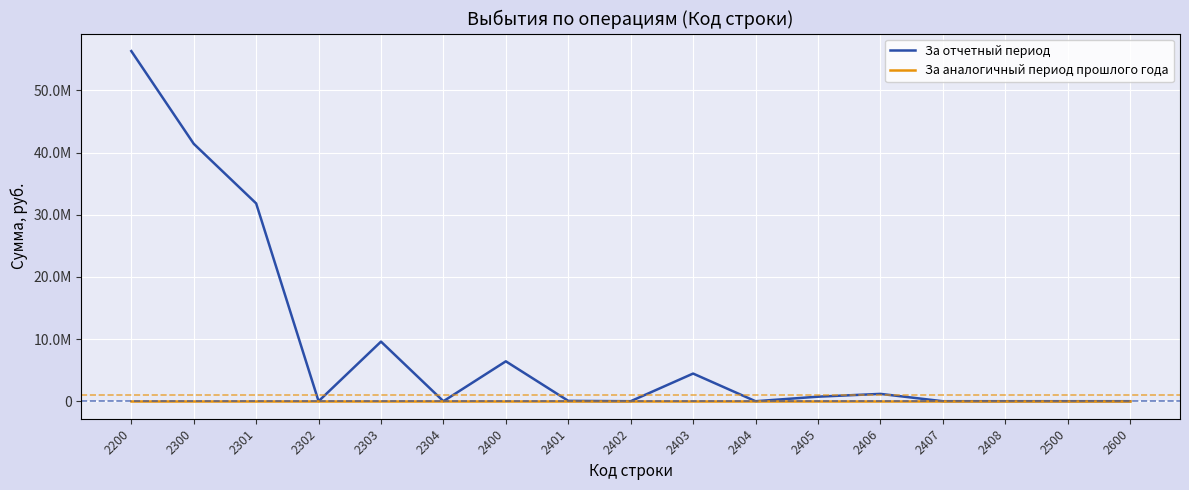

Is it true that За отчетный период equals 0.0 at 2402?

True